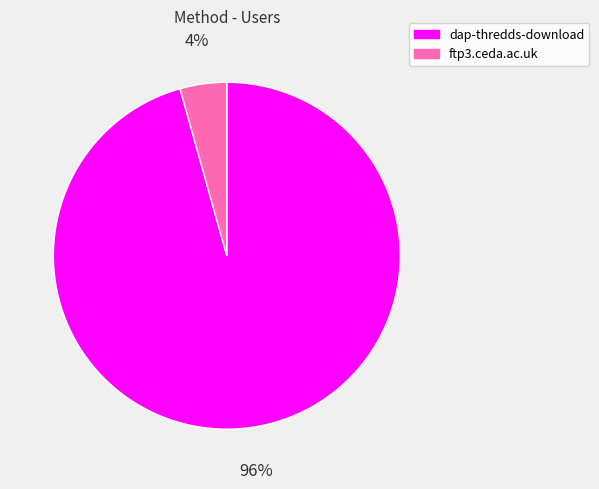

To the nearest percent, what is the average slice percentage?

50%